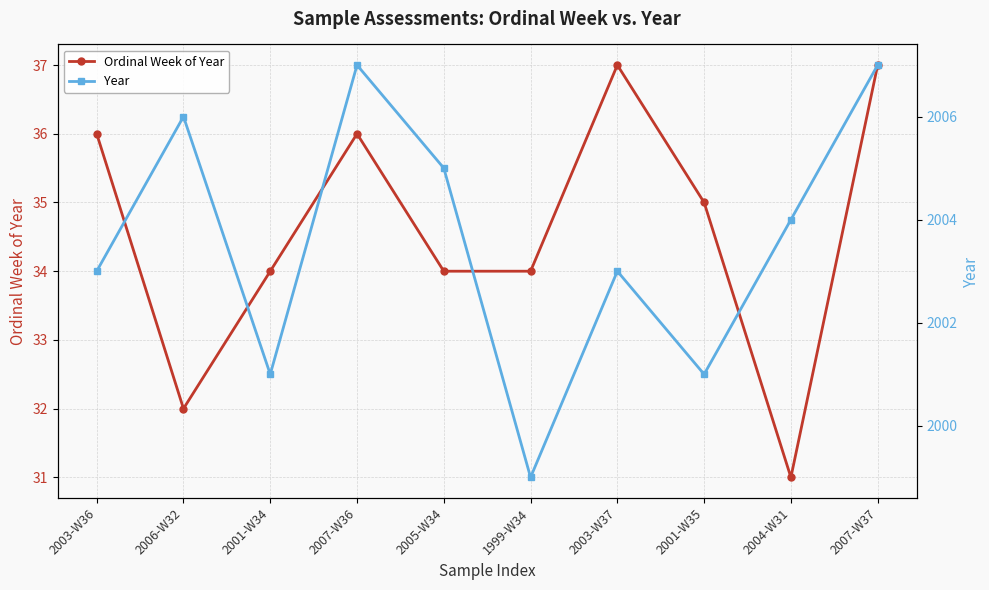

Reading left to right, what are all the values shown in this chart?

Ordinal Week of Year: 2003-W36=36	2006-W32=32	2001-W34=34	2007-W36=36	2005-W34=34	1999-W34=34	2003-W37=37	2001-W35=35	2004-W31=31	2007-W37=37
Year: 2003-W36=2003	2006-W32=2006	2001-W34=2001	2007-W36=2007	2005-W34=2005	1999-W34=1999	2003-W37=2003	2001-W35=2001	2004-W31=2004	2007-W37=2007